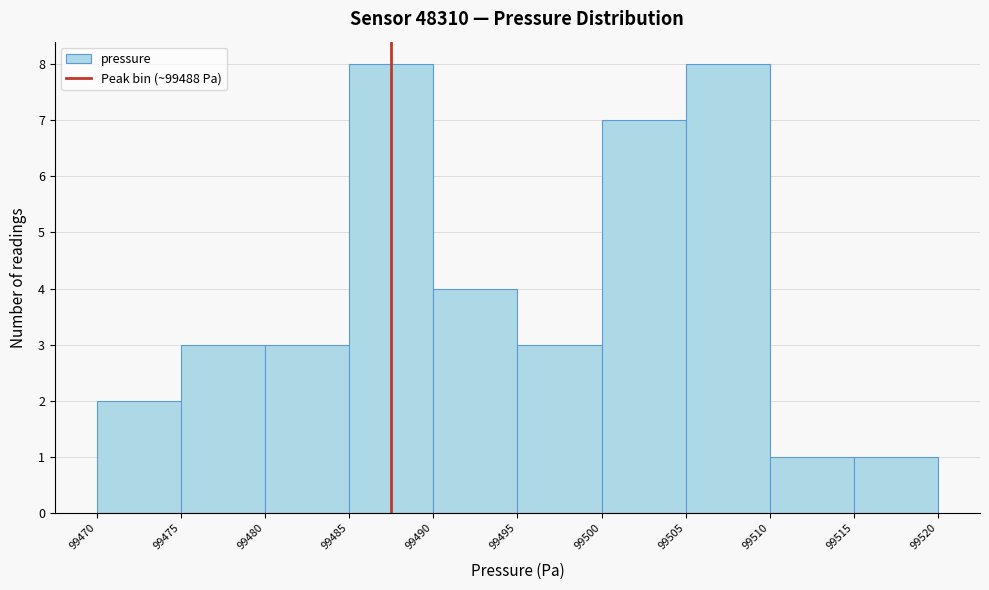

How tall is the bar that spans 99515 to 99520 on the x-axis? The values are not printed on the chart, so give them approximately, as read against the axis.

1